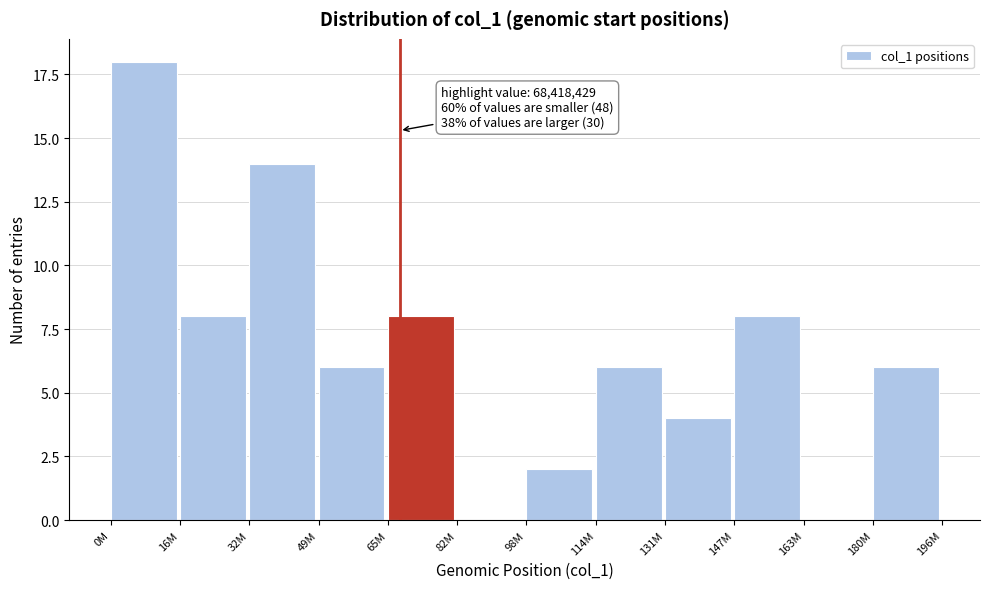

Reading left to right, list all the values displayed in this chart.

0M=18	16M=8	32M=14	49M=6	65M=8	82M=0	98M=2	114M=6	131M=4	147M=8	163M=0	180M=6